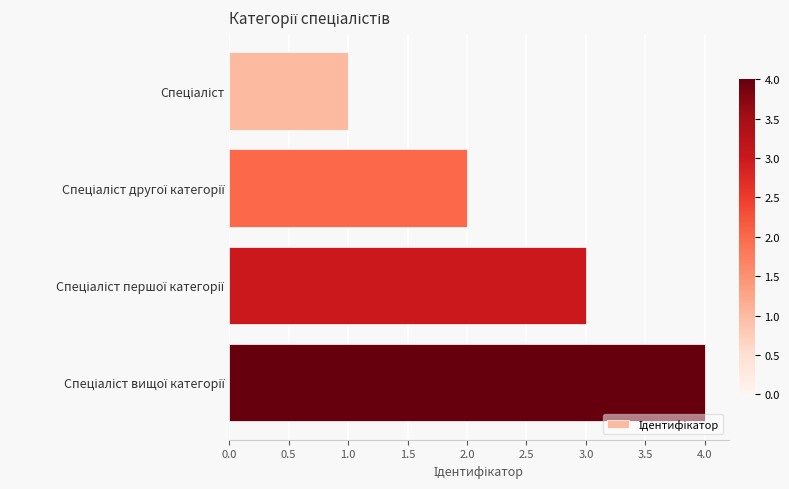

What is the greatest value displayed?

4